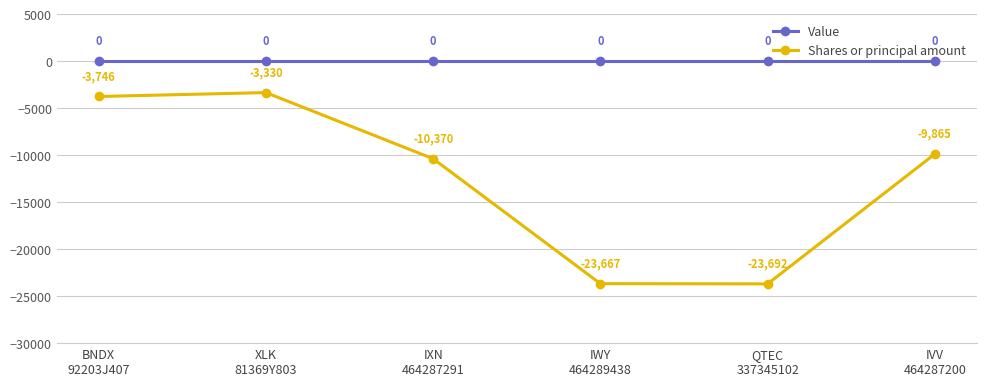

Reading left to right, list all the values displayed in this chart.

Value: 0	0	0	0	0	0
Shares or principal amount: -3746	-3330	-10370	-23667	-23692	-9865